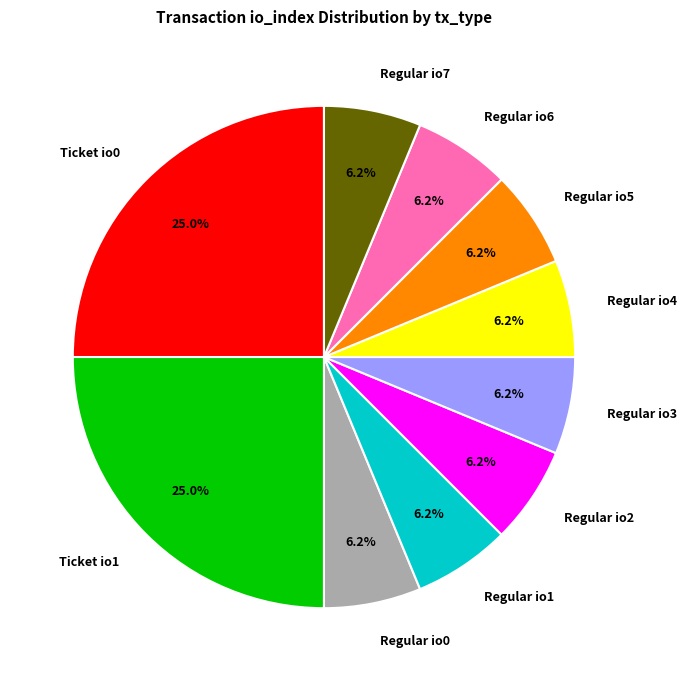

Between Regular io0 and Ticket io0, which is larger?

Ticket io0